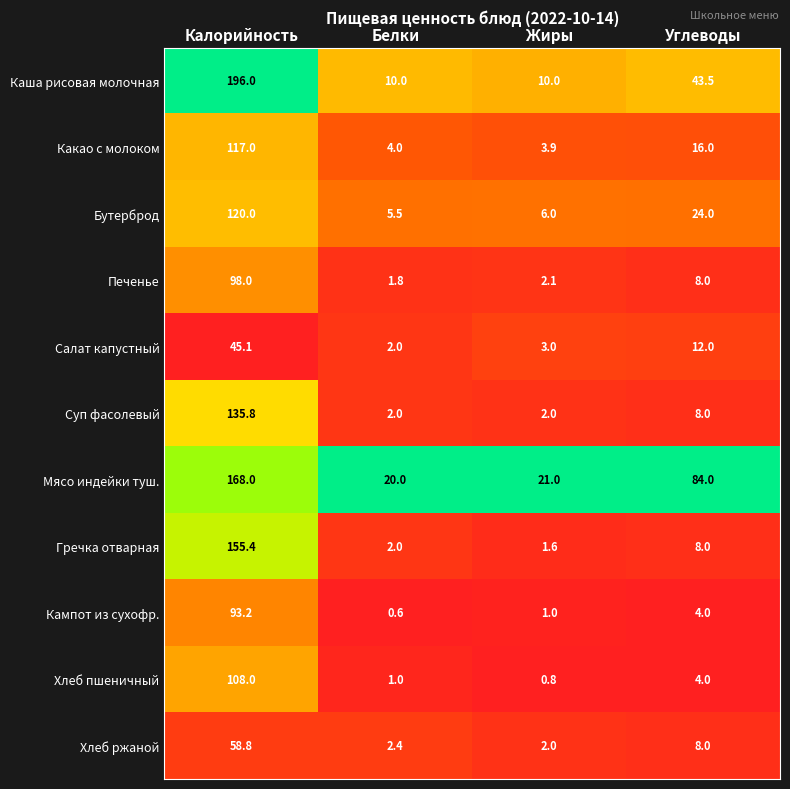

At which category is the sum across all series the highest?

Калорийность